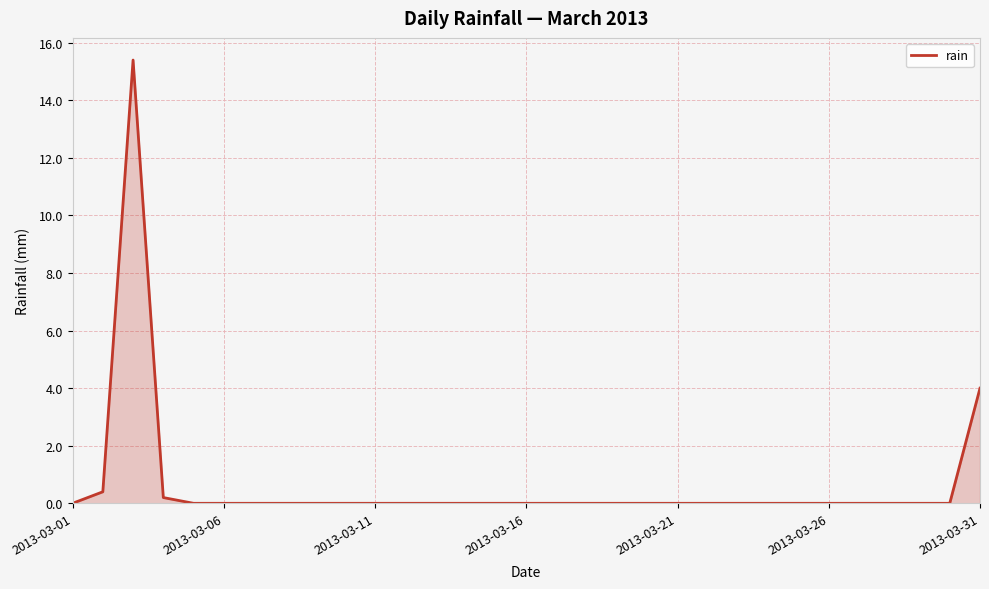

Does the chart display data point markers on the line(s)?

No